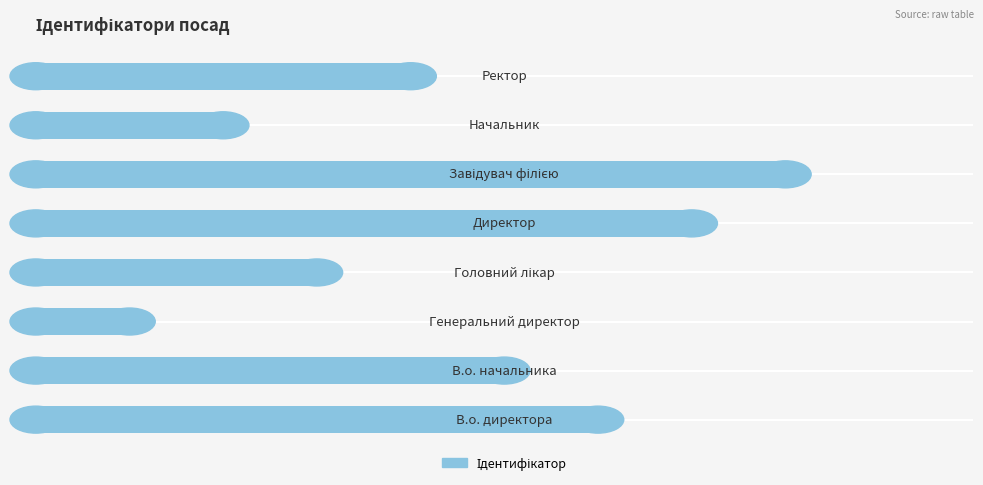

How many bars are there in total?

8